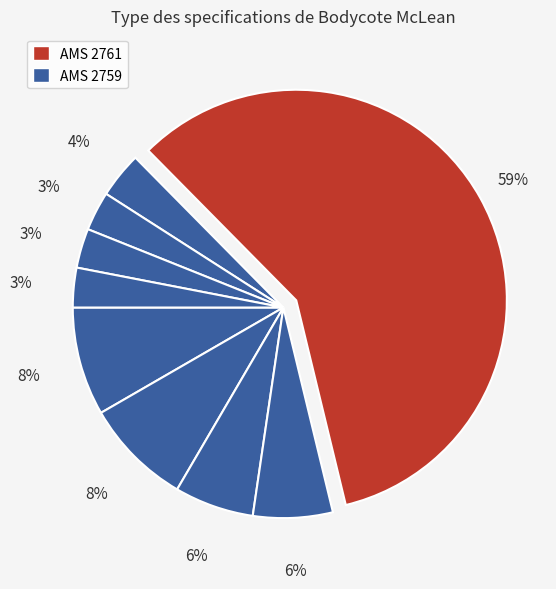

What is the majority slice?

AMS 2761